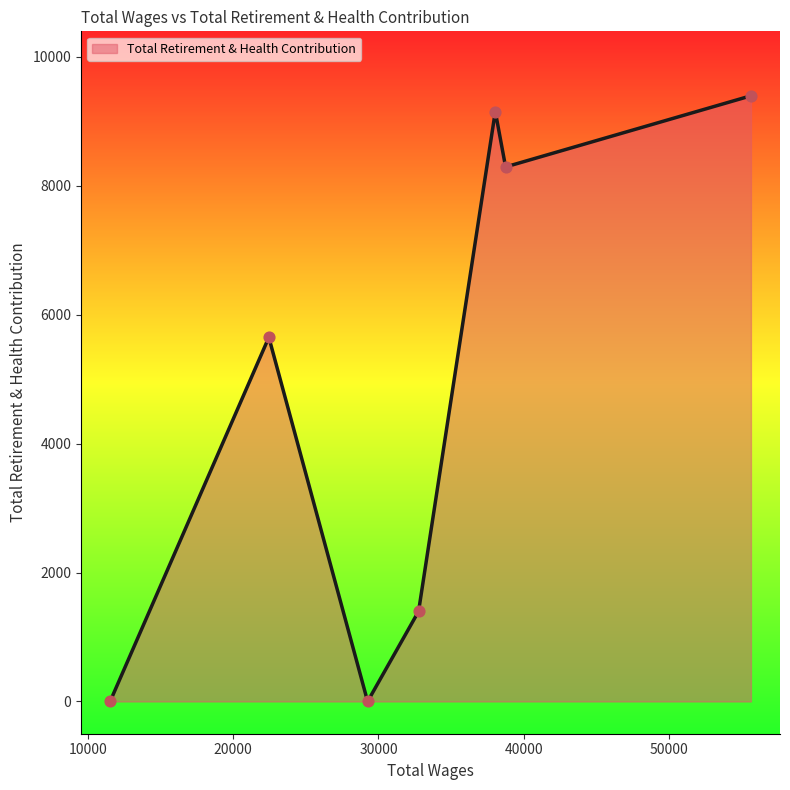

What is the average value?

4840